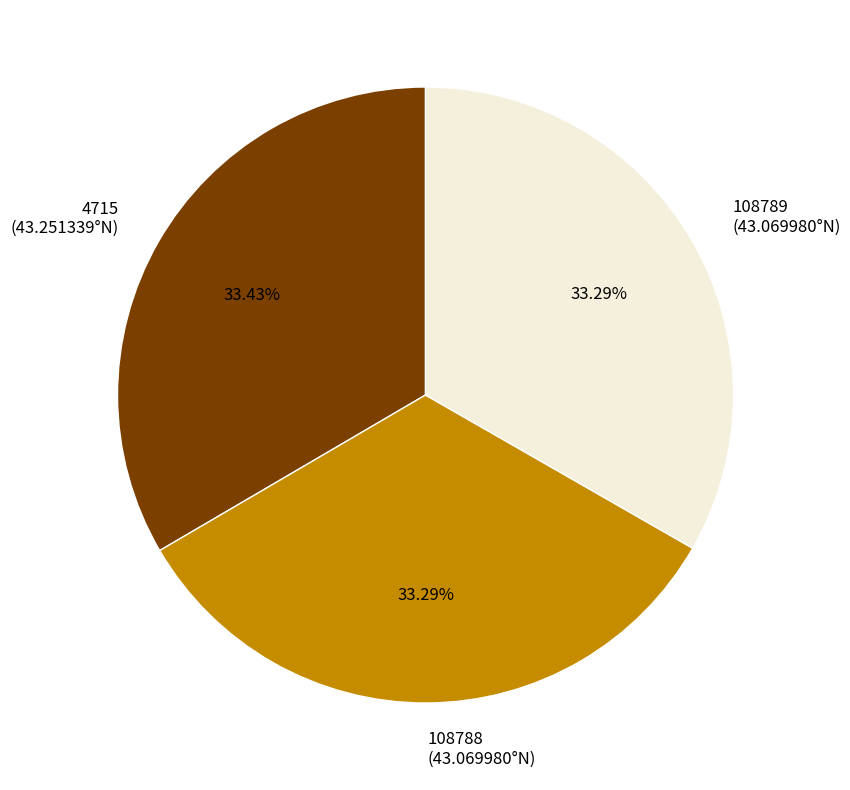

Is there a majority slice in this chart?

No